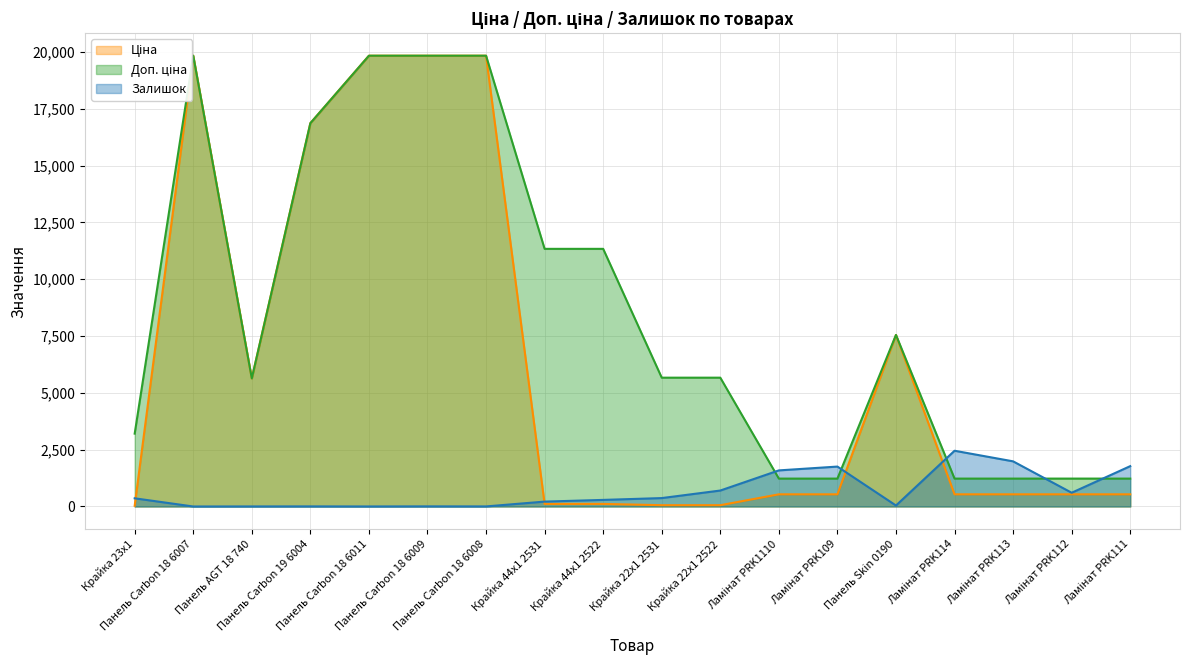

Reading left to right, what are all the values shown in this chart?

Ціна: 32.0	19831.1	5636.0	16863.2	19831.1	19831.1	19831.1	113.3	113.3	56.7	56.7	535.4	535.4	7545.9	535.4	535.4	535.4	535.4
Доп. ціна: 3205.0	19831.1	5636.0	16863.2	19831.1	19831.1	19831.1	11334.0	11334.0	5667.0	5667.0	1227.2	1227.2	7545.9	1227.2	1227.2	1227.2	1227.2
Залишок: 360.0	0.0	2.0	4.0	1.0	5.0	3.0	215.0	290.0	370.0	702.0	1588.0	1756.0	43.0	2453.0	1986.0	605.0	1775.0